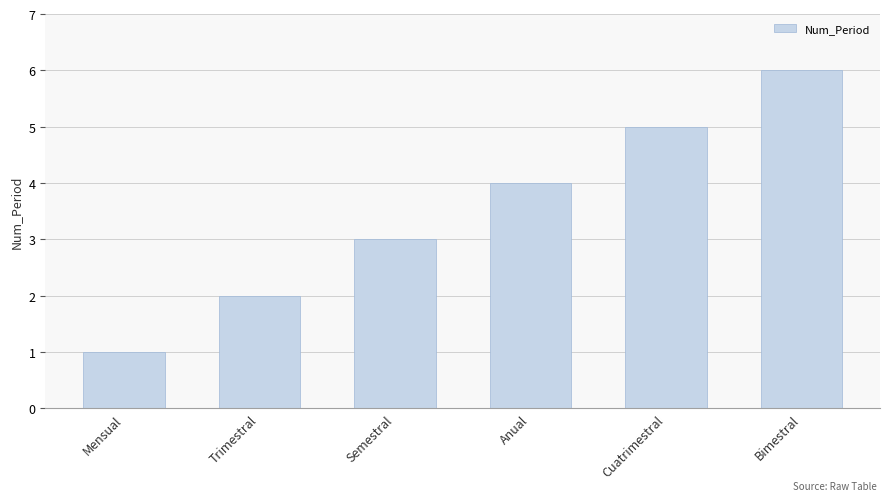

Does the chart contain stacked bars?

No